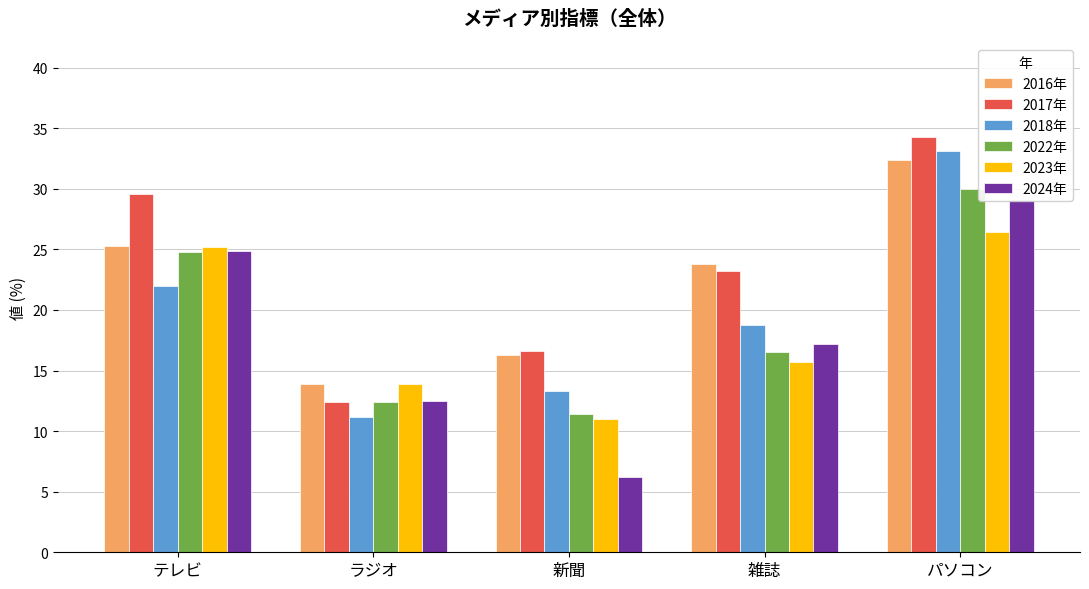

How many groups of bars are there?

5